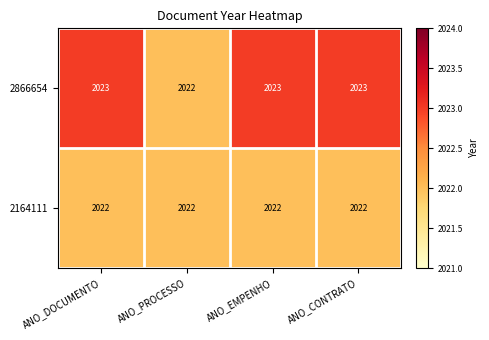

What is the total value across all series at ANO_DOCUMENTO?

4045